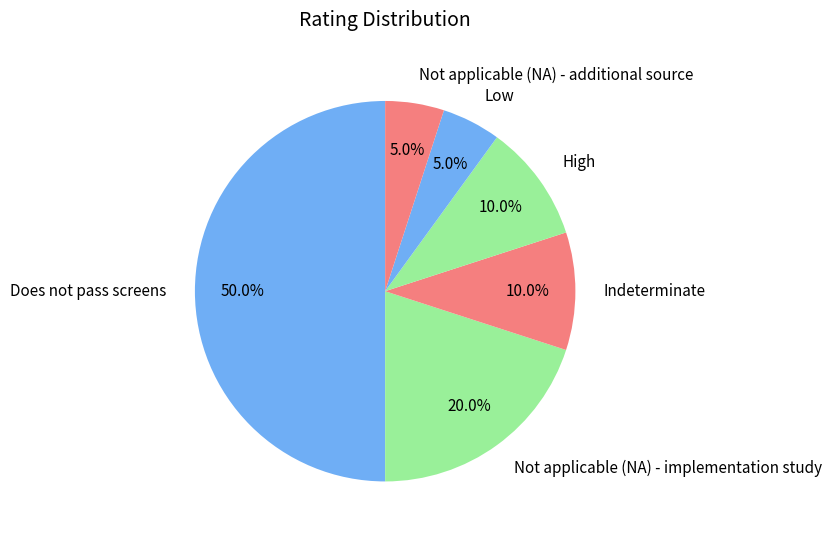

How many segments does this pie chart have?

6